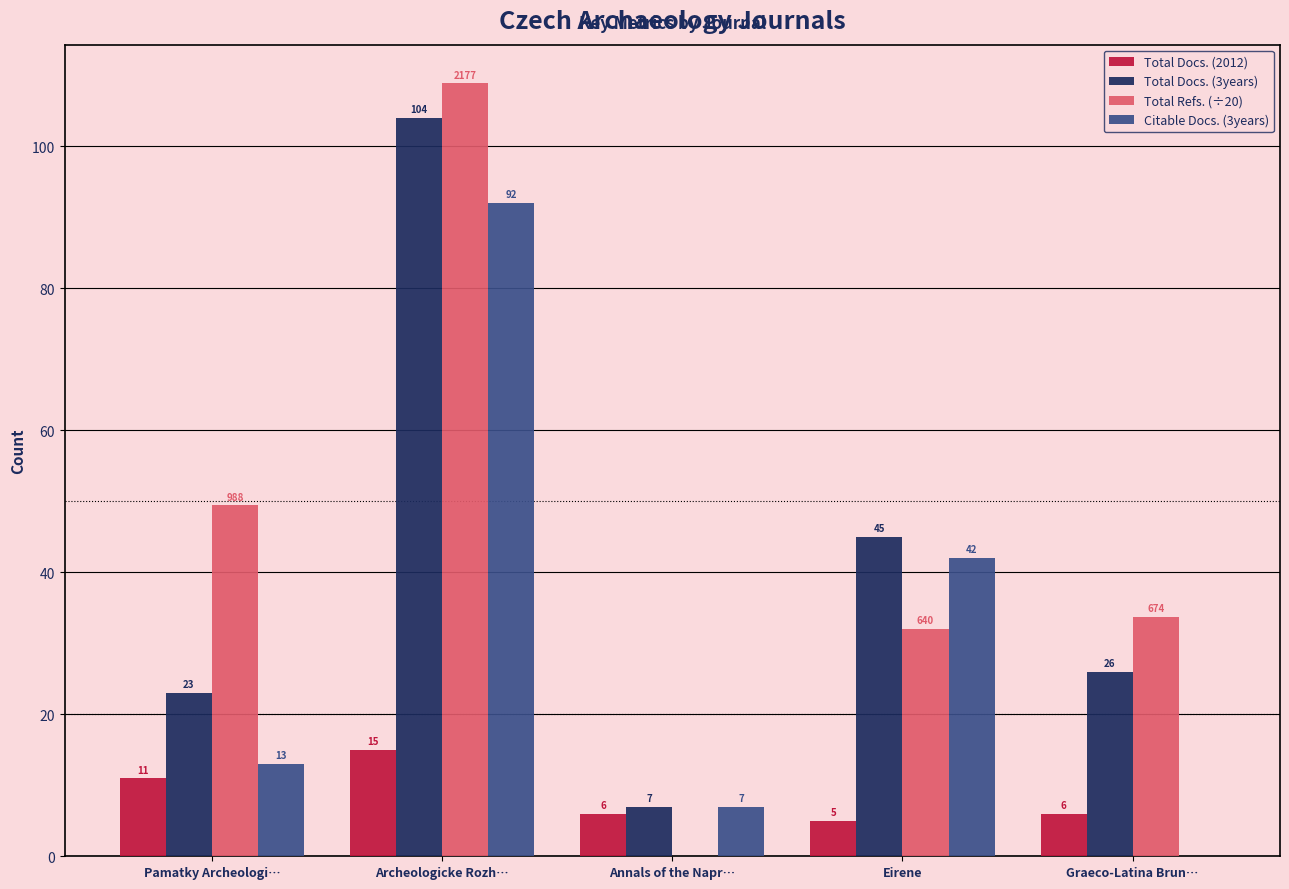

How many Total Docs. (2012) values are between 6 and 11?

3